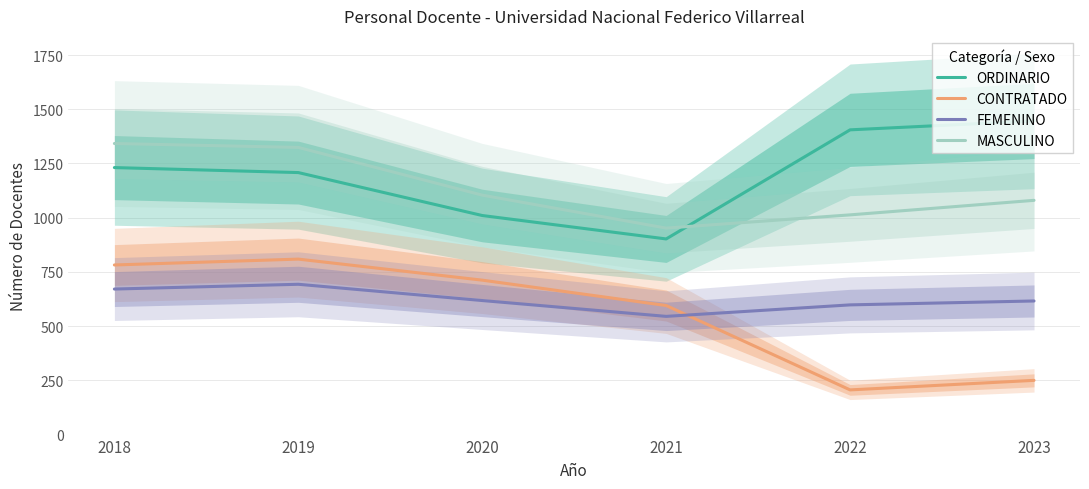

What is the minimum value for FEMENINO?

545